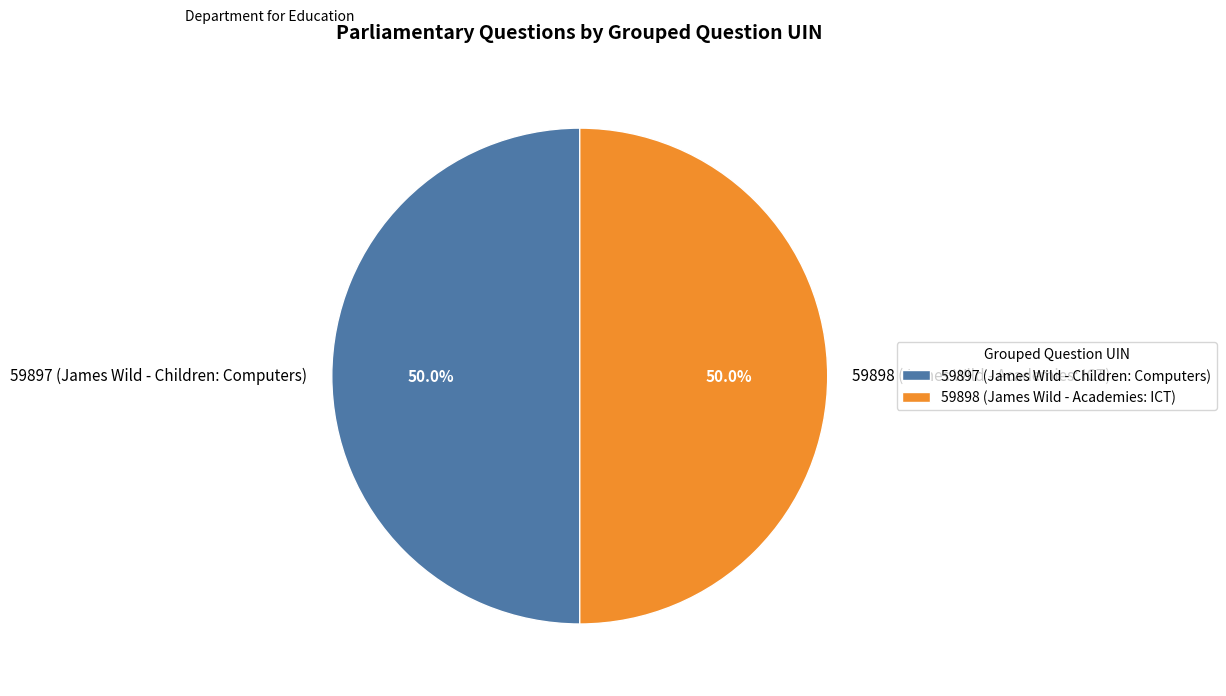

What percentage do 59898 (James Wild - Academies: ICT) and 59897 (James Wild - Children: Computers) together represent?

100.0%